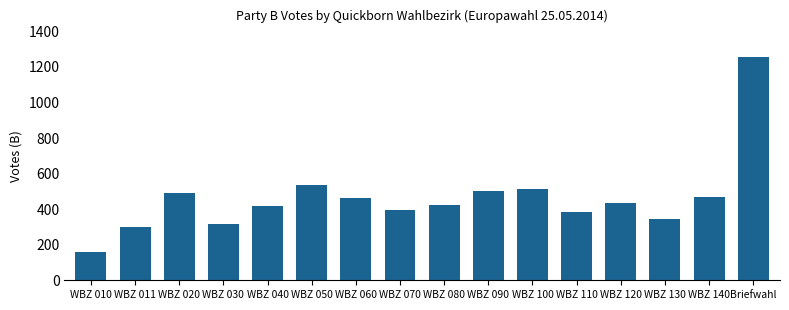

What value does the data have at WBZ 030, to the nearest 100?

300